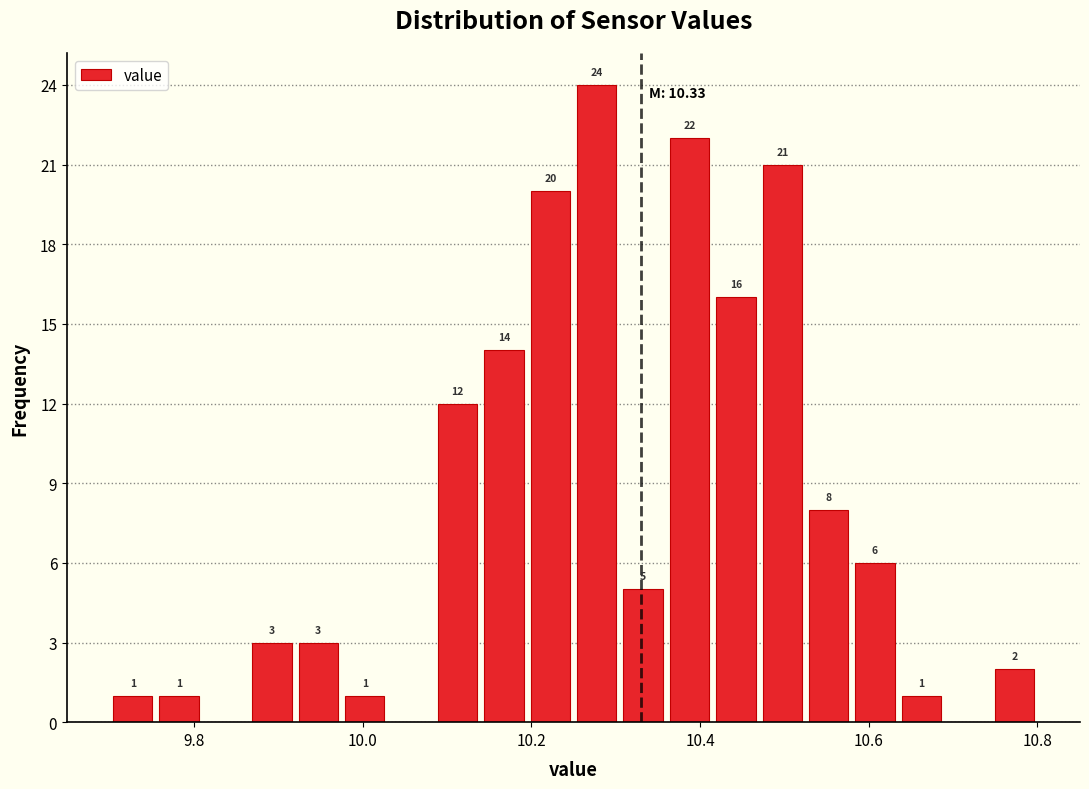

Read against the x-axis, roughly where is the centre of the tallest bar?

10.28